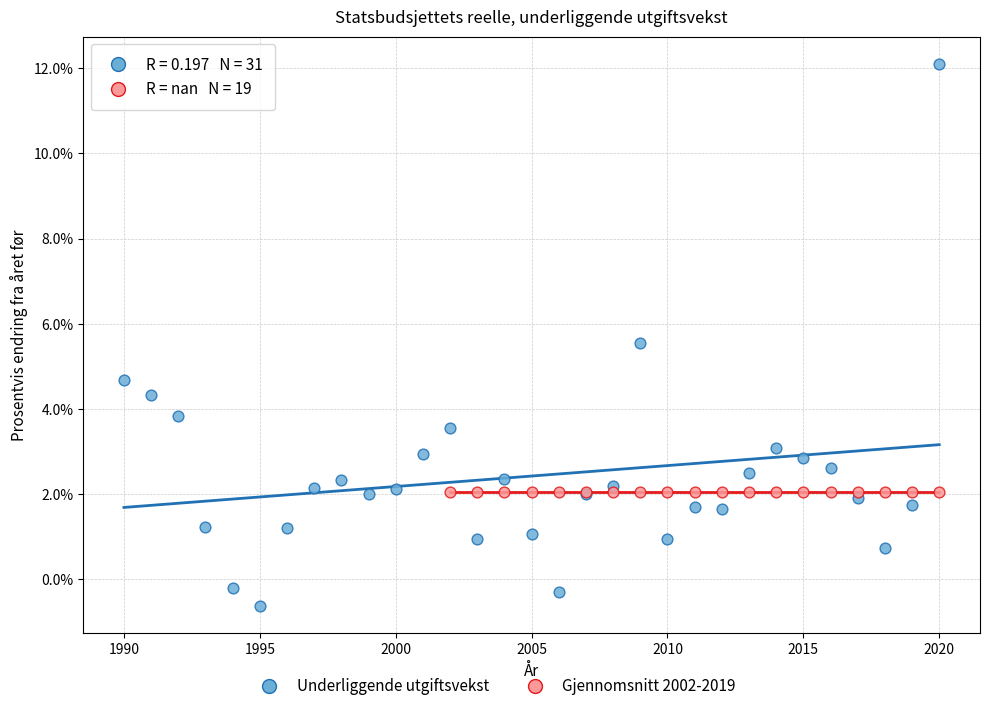

Which series reaches the minimum Y coordinate?

Underliggende utgiftsvekst